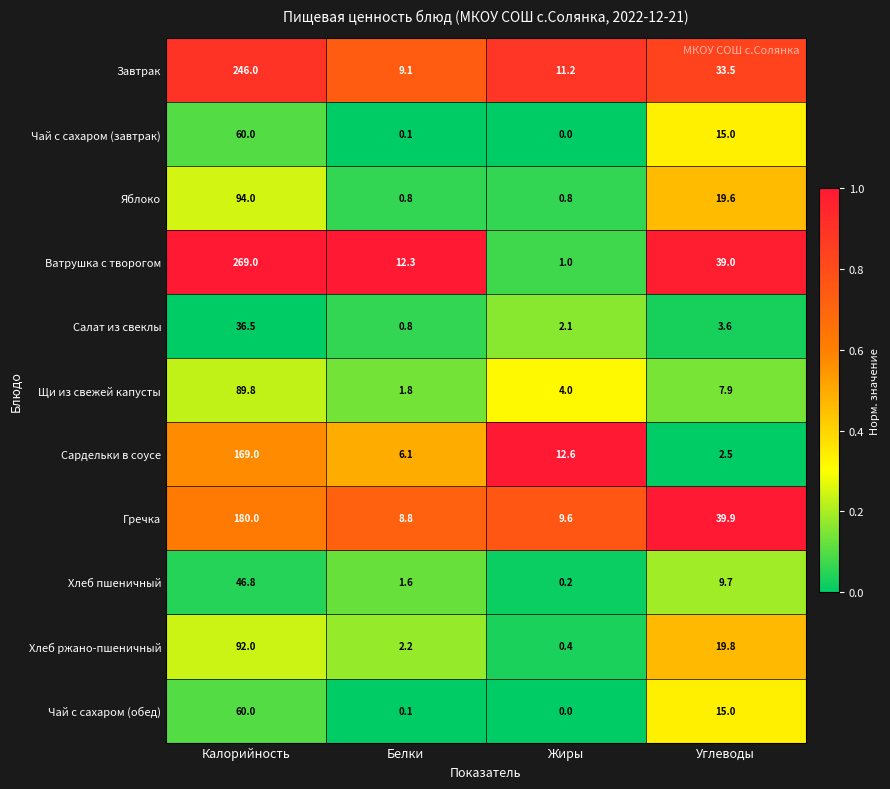

What is the maximum value shown in the chart?

269.0